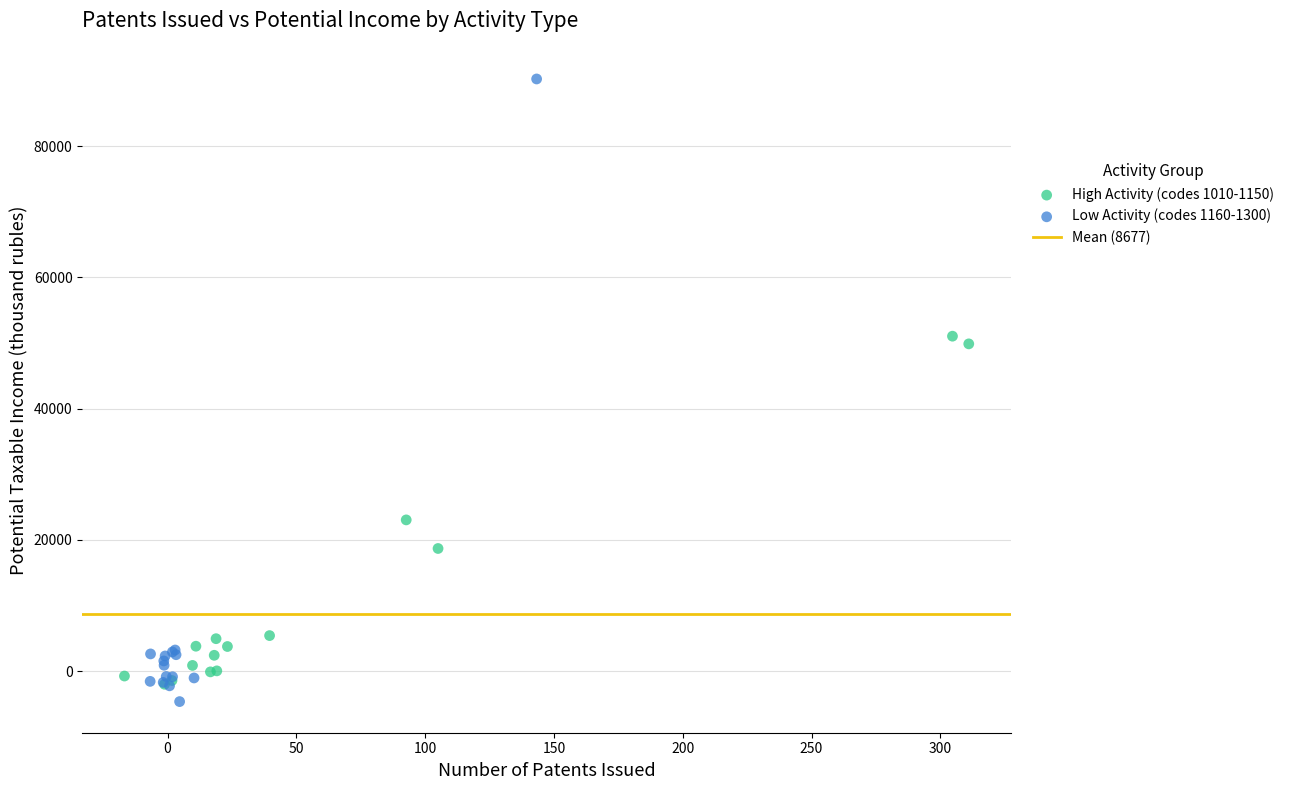

Which series has the widest spread of Y values?

Low Activity (codes 1160-1300)